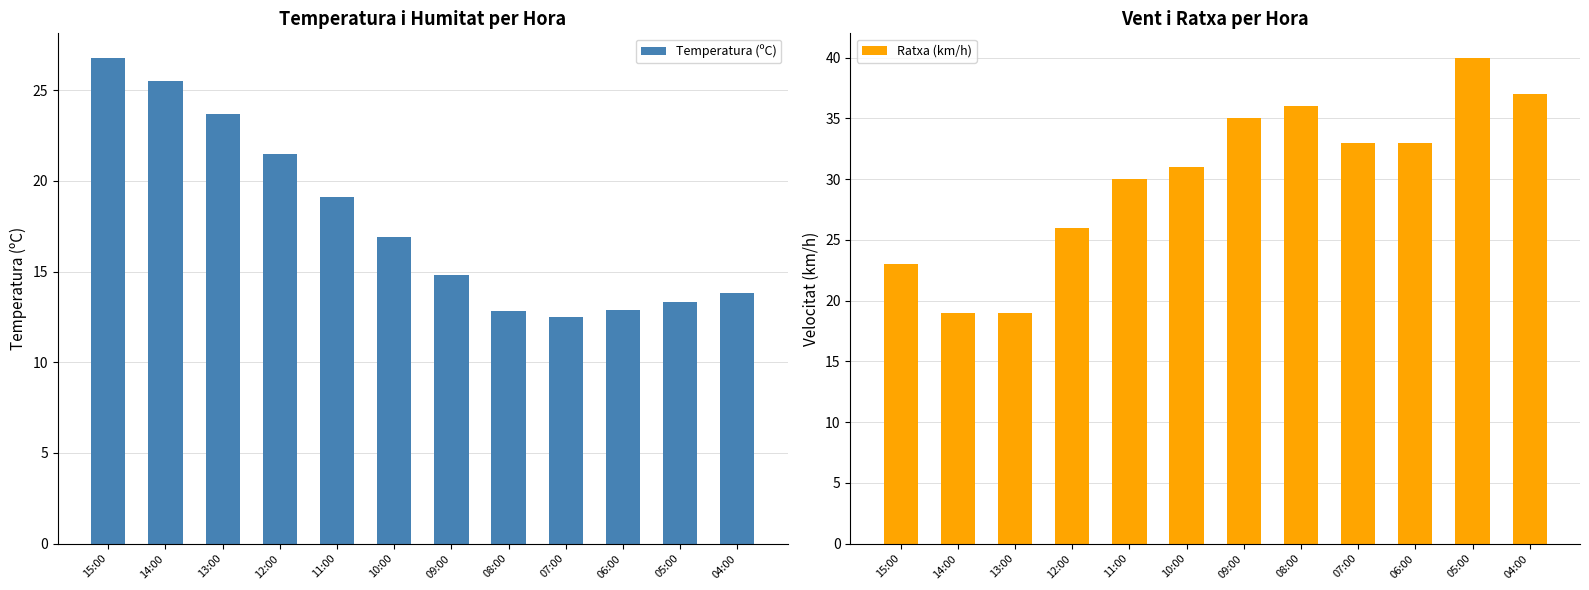

The value of Temperatura (ºC) at 10:00 is 16.9. True or false?

True